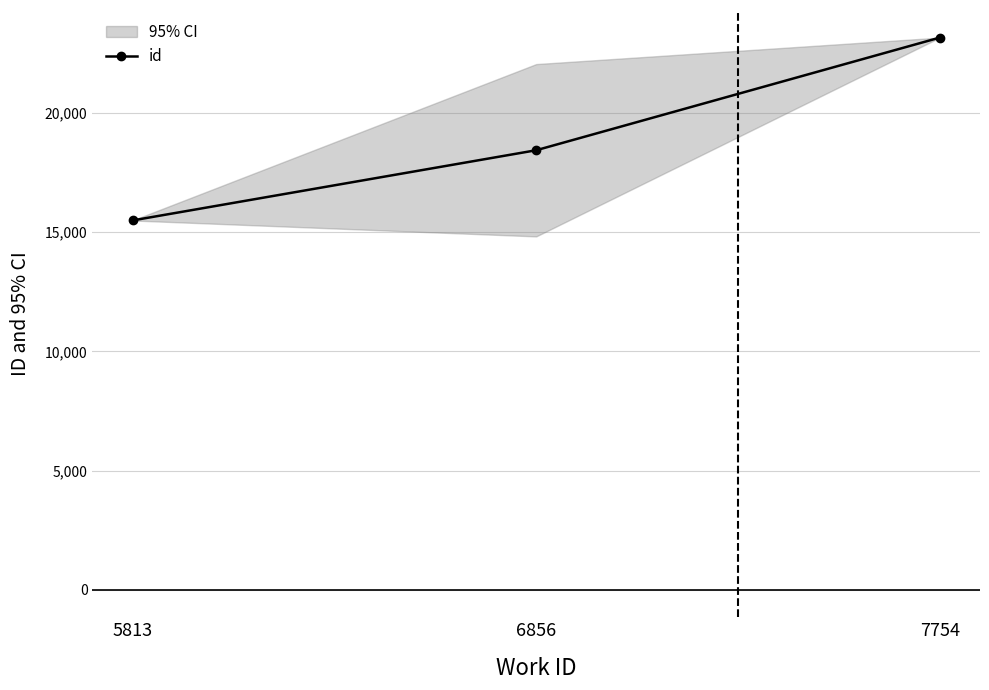

What is the sum of the values at 5813 and 6856?

33932.0